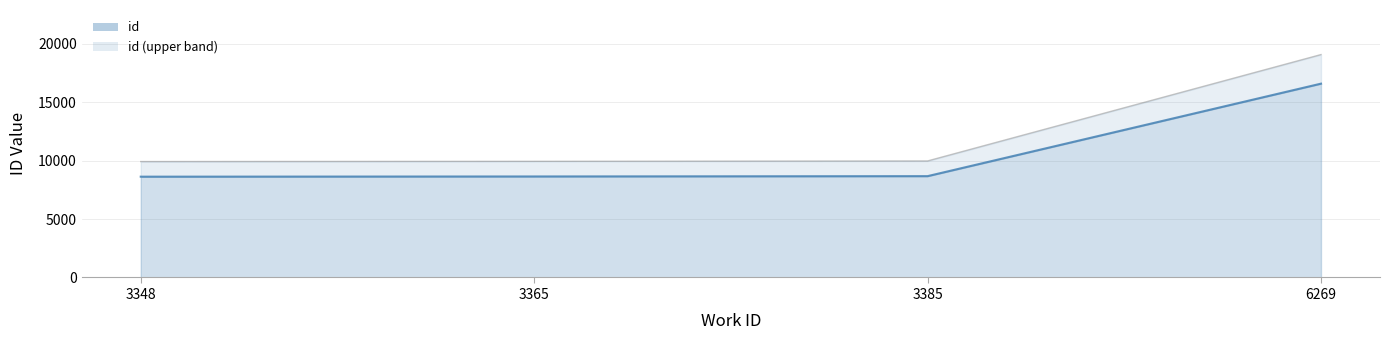

Which category has the highest value across all series?

6269